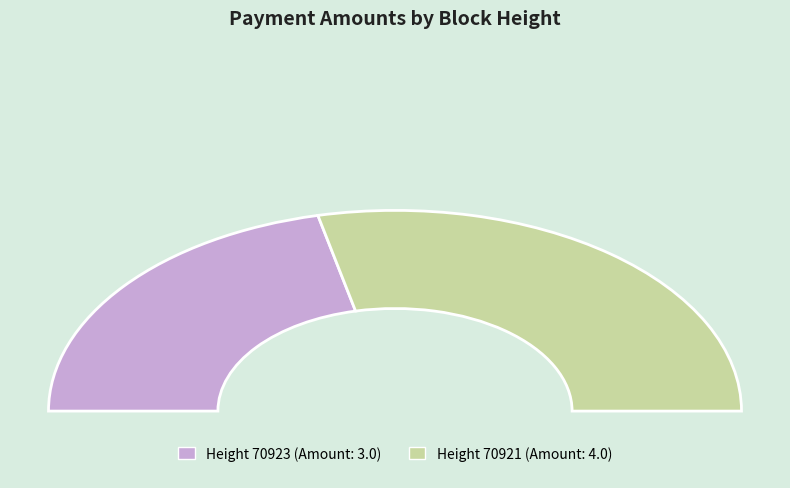

Does 70921 account for over 50% of the chart?

Yes